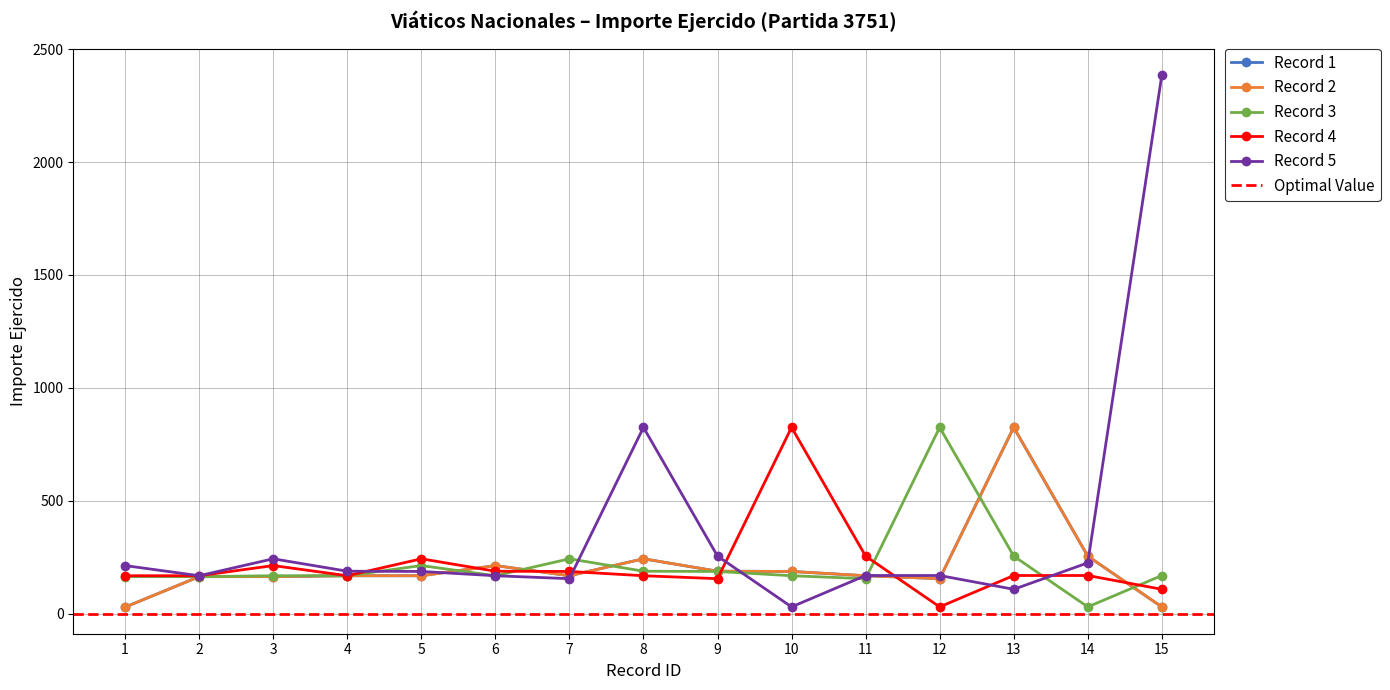

Reading left to right, what are all the values shown in this chart?

Record 1: 1=29.0	2=164.0	3=164.0	4=168.0	5=168.0	6=213.0	7=168.0	8=243.0	9=188.0	10=187.0	11=168.0	12=155.0	13=825.0	14=255.0	15=30.0
Record 2: 1=29.0	2=164.0	3=164.0	4=168.0	5=168.0	6=213.0	7=168.0	8=243.0	9=188.0	10=187.0	11=168.0	12=155.0	13=825.0	14=255.0	15=30.0
Record 3: 1=164.0	2=164.0	3=168.0	4=168.0	5=213.0	6=168.0	7=243.0	8=188.0	9=187.0	10=168.0	11=155.0	12=825.0	13=255.0	14=30.0	15=169.0
Record 4: 1=168.0	2=168.0	3=213.0	4=168.0	5=243.0	6=188.0	7=187.0	8=168.0	9=155.0	10=825.0	11=255.0	12=30.0	13=169.0	14=169.0	15=108.0
Record 5: 1=213.0	2=168.0	3=243.0	4=188.0	5=187.0	6=168.0	7=155.0	8=825.0	9=255.0	10=30.0	11=169.0	12=169.0	13=108.0	14=225.0	15=2385.0